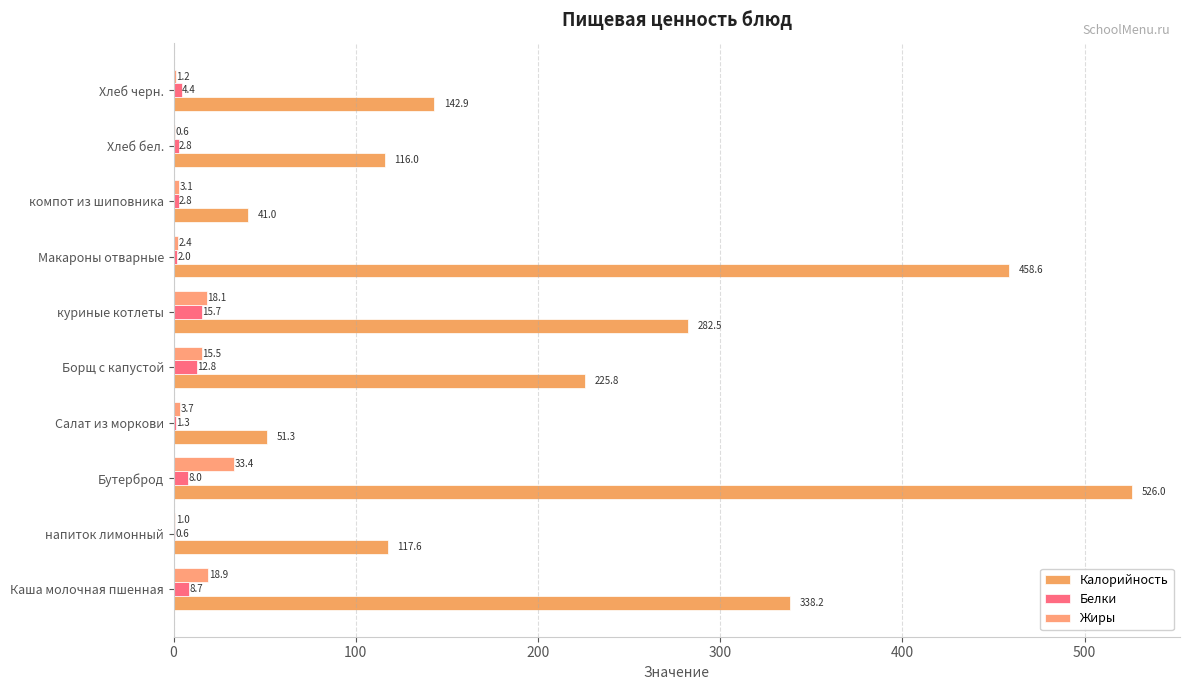

How many categories are shown in the chart?

10